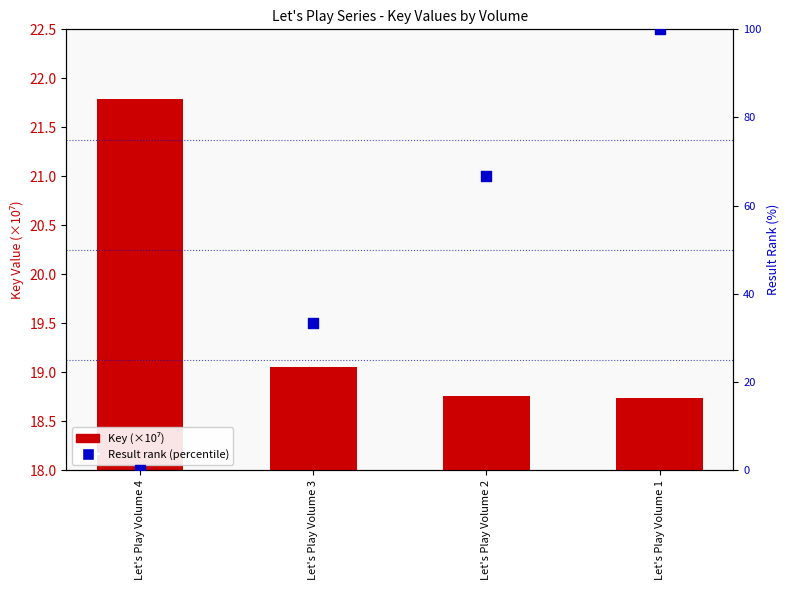

Which series has the largest Y range (max minus min)?

Result rank (percentile)